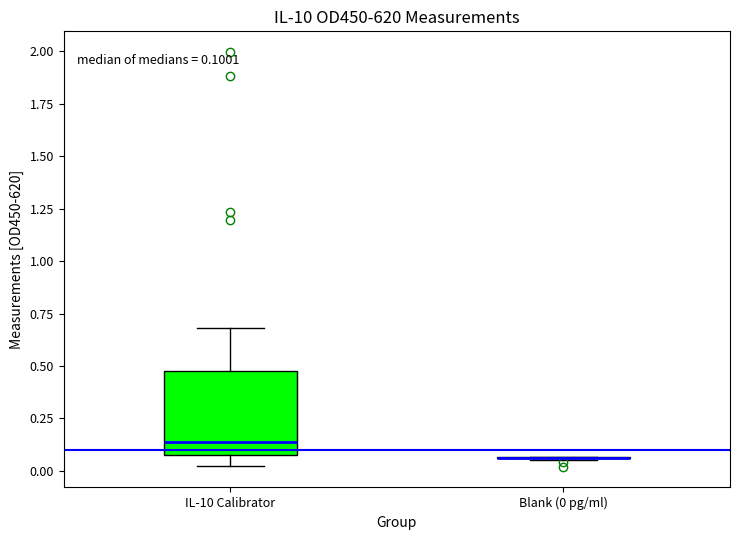

Which box is the tallest, from its lower edge to its upper edge?

IL-10 Calibrator